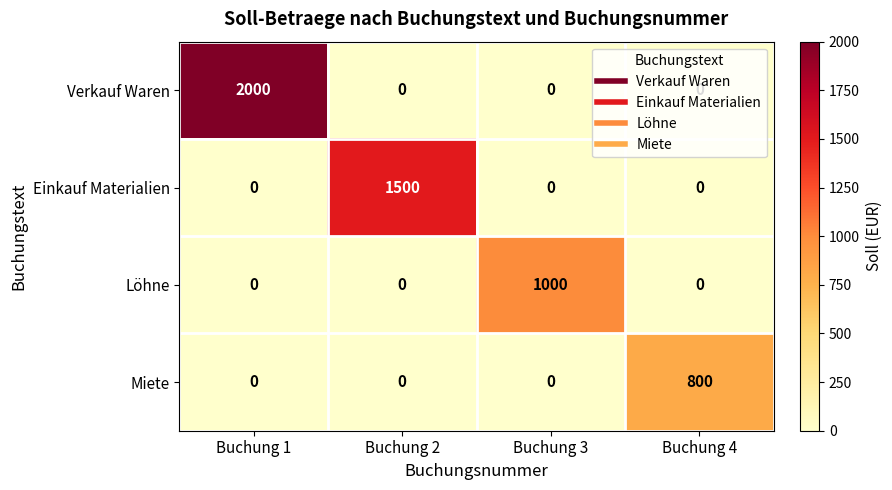

Is it true that Miete equals -260 at Buchung 3?

False